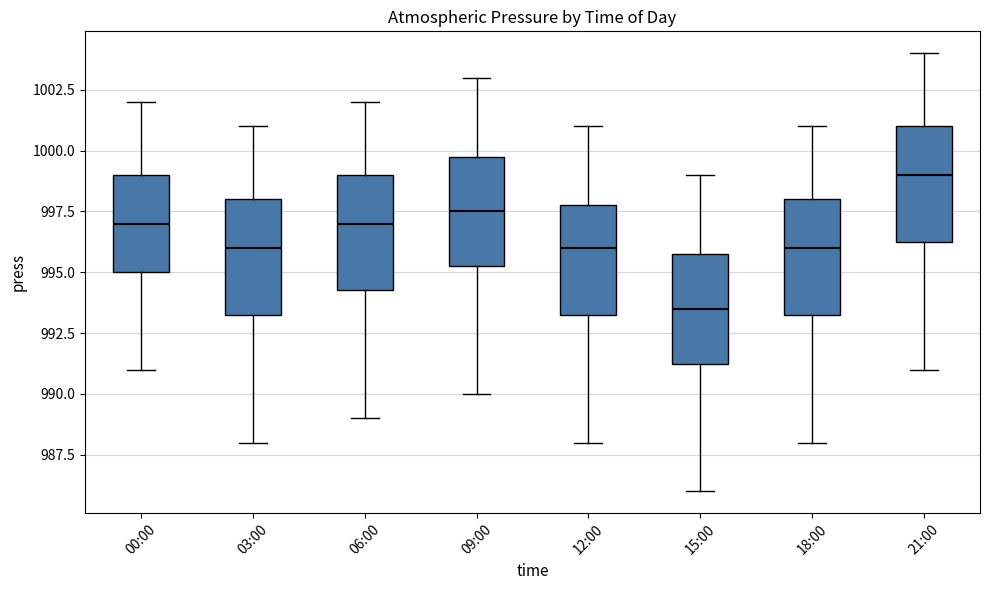

Reading left to right, read every box against the y-axis: the position of its median line, the range the box covers, and the ends of its whiskers. The values are not printed on the chart, so give them approximately, as read against the axis.

00:00: median 997.0, box 995.0 to 999.0, whiskers 991.0 to 1002.0
03:00: median 996.0, box 993.5 to 998.0, whiskers 988.0 to 1001.0
06:00: median 997.0, box 994.5 to 999.0, whiskers 989.0 to 1002.0
09:00: median 997.5, box 995.5 to 1000.0, whiskers 990.0 to 1003.0
12:00: median 996.0, box 993.5 to 998.0, whiskers 988.0 to 1001.0
15:00: median 993.5, box 991.5 to 996.0, whiskers 986.0 to 999.0
18:00: median 996.0, box 993.5 to 998.0, whiskers 988.0 to 1001.0
21:00: median 999.0, box 996.5 to 1001.0, whiskers 991.0 to 1004.0